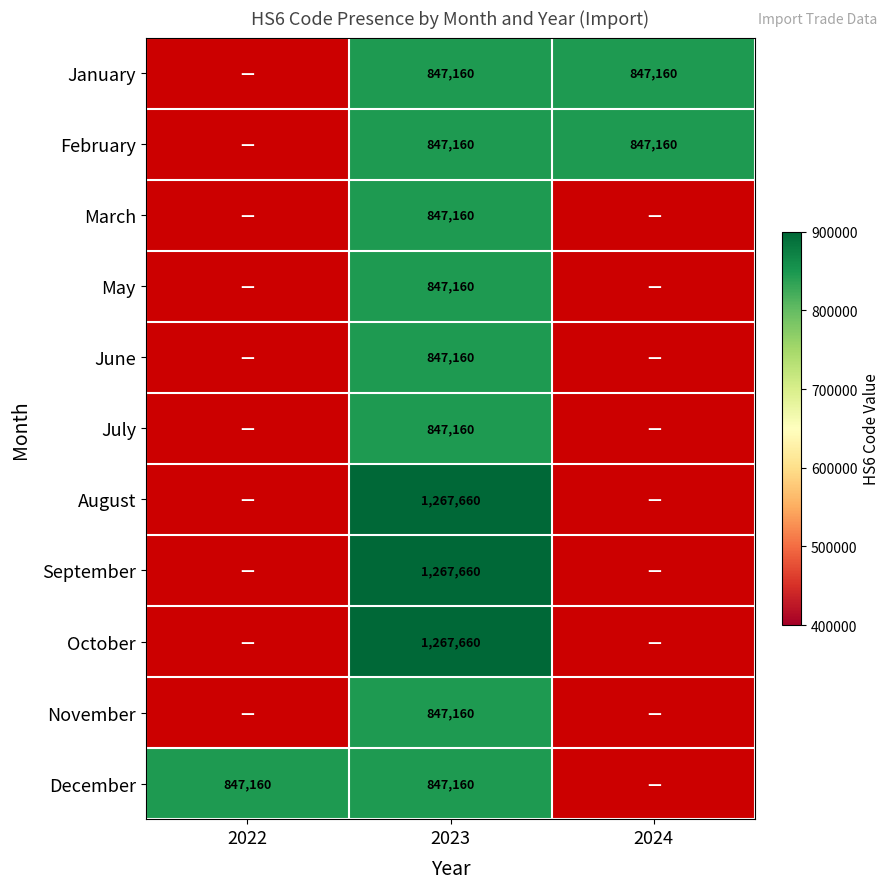

Is it true that January equals 408213 at 2024?

False